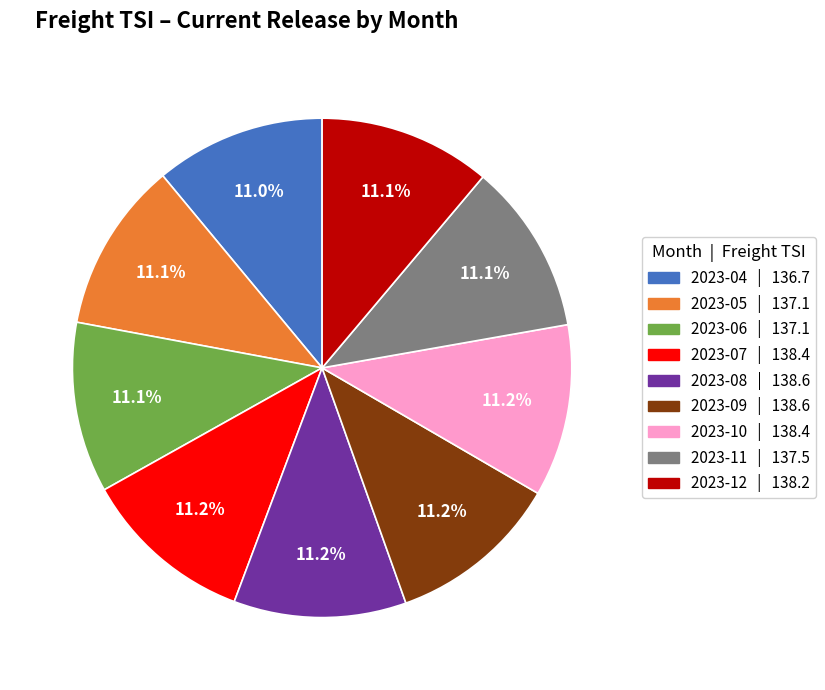

To the nearest percent, what is the combined percentage of 2023-07 and 2023-05?

22%